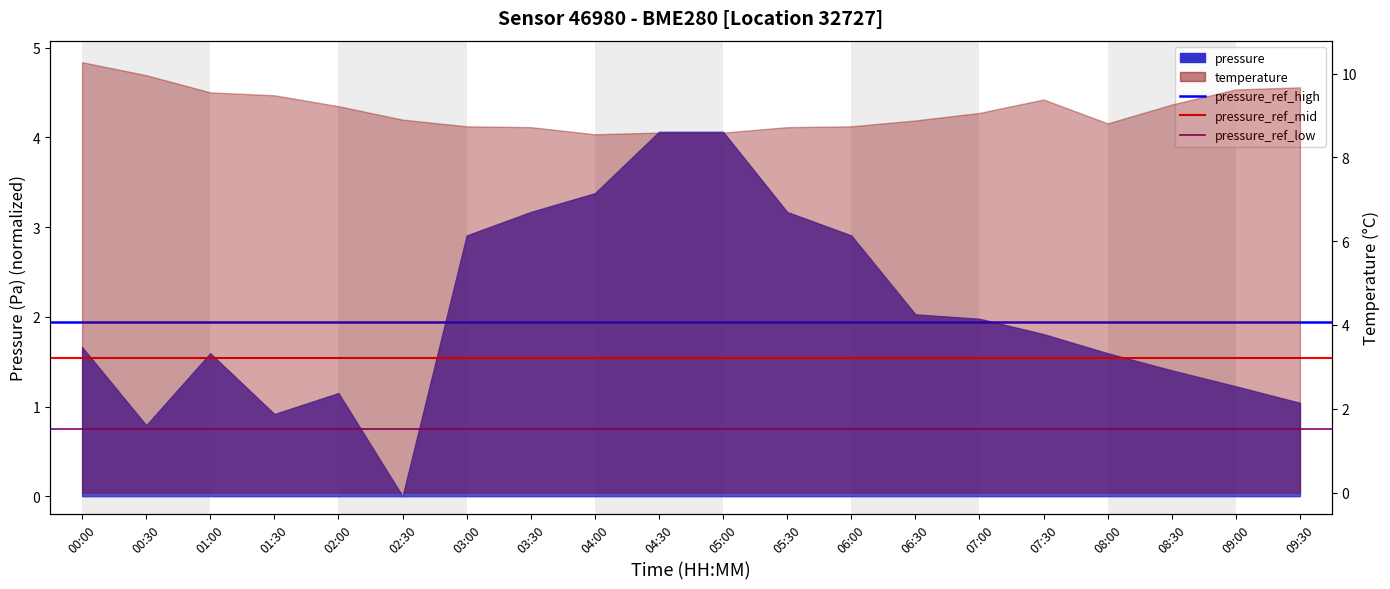

Read the pressure_ref_high value at 00:30.

1.9